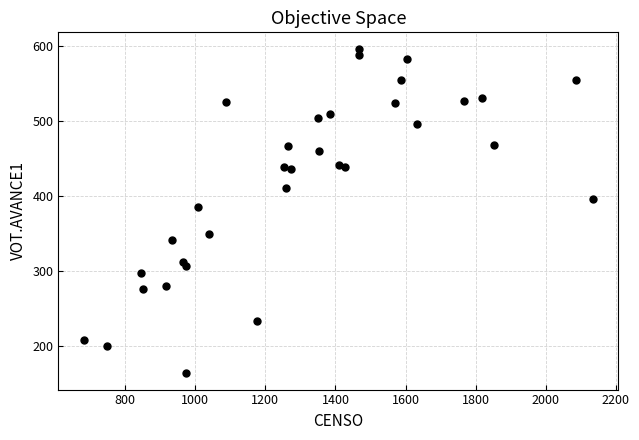

What Y value in the scatter plot is closest to 380?

386